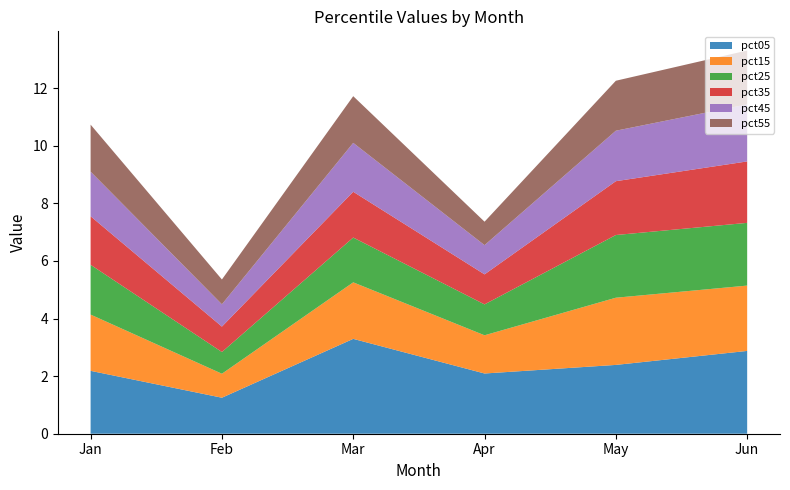

Reading left to right, extract all data points from this chart.

pct05: 2.2	1.3	3.3	2.1	2.4	2.9
pct15: 2.0	0.8	2.0	1.3	2.3	2.3
pct25: 1.7	0.8	1.6	1.1	2.2	2.2
pct35: 1.7	0.9	1.6	1.0	1.9	2.1
pct45: 1.6	0.8	1.7	1.0	1.8	2.0
pct55: 1.6	0.9	1.6	0.8	1.7	1.9